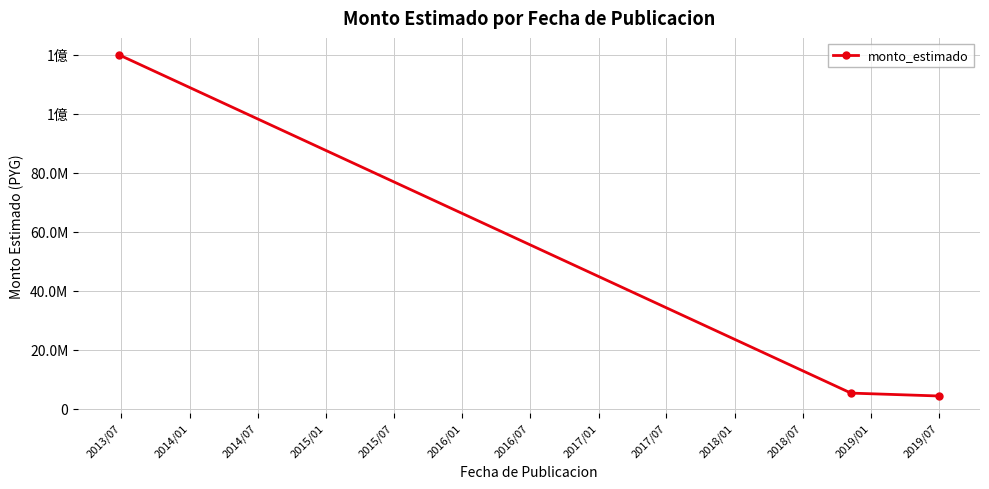

Is this an area chart (filled region under the line)?

No